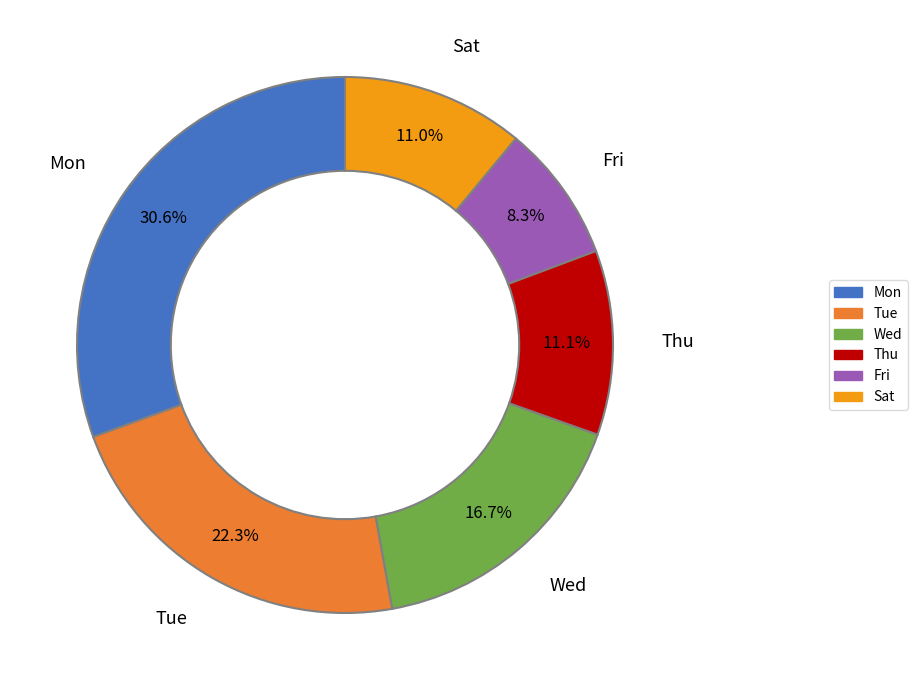

Approximately how many times larger is the value at Wed compared to Thu?

1.5